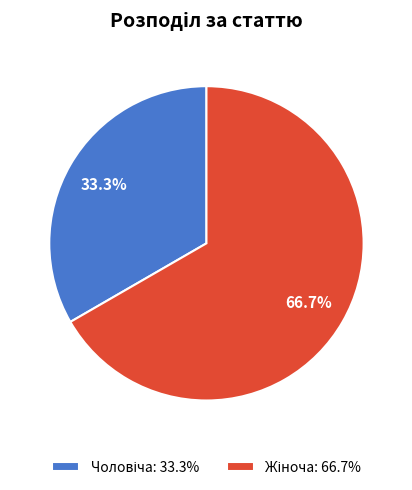

How many slices are in this pie chart?

2